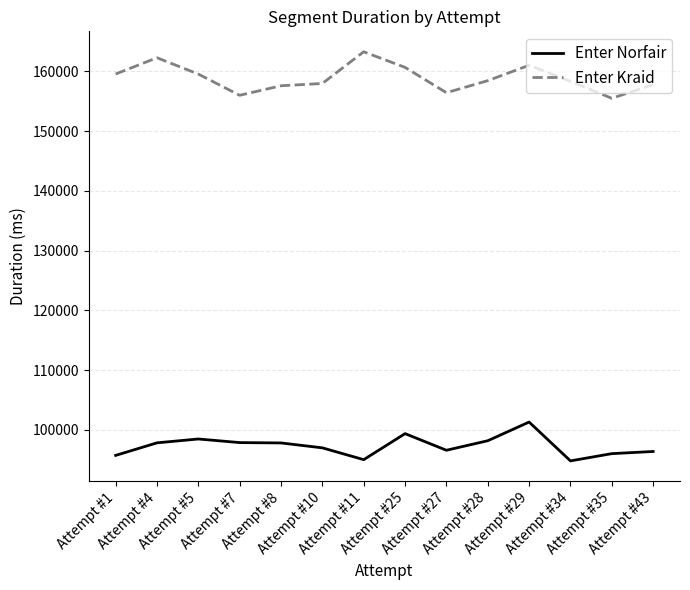

What is the lowest value of the Enter Kraid series?

155485